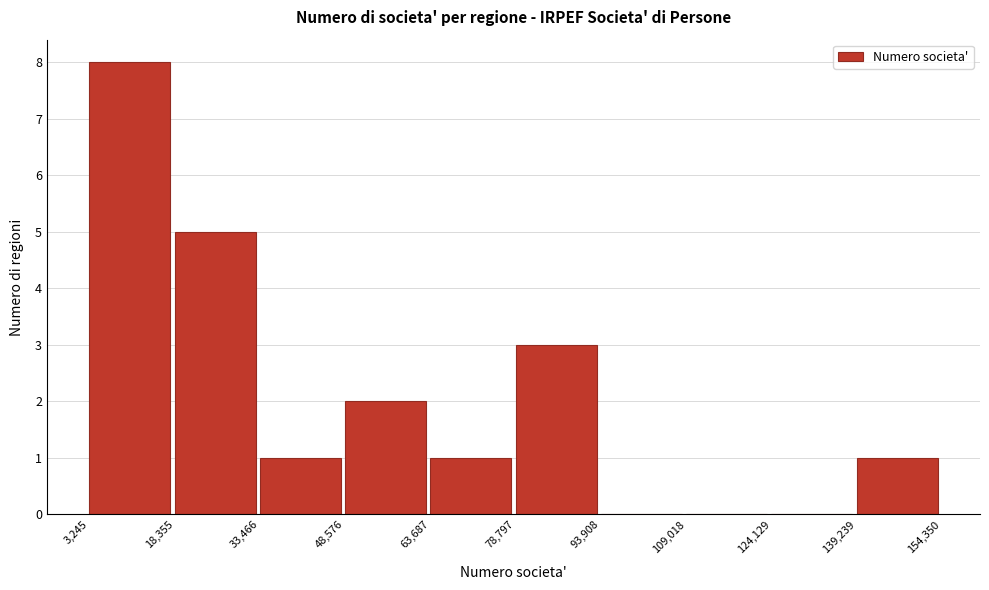

Over which range of the x-axis is the bar tallest?

3,245 to 18,355